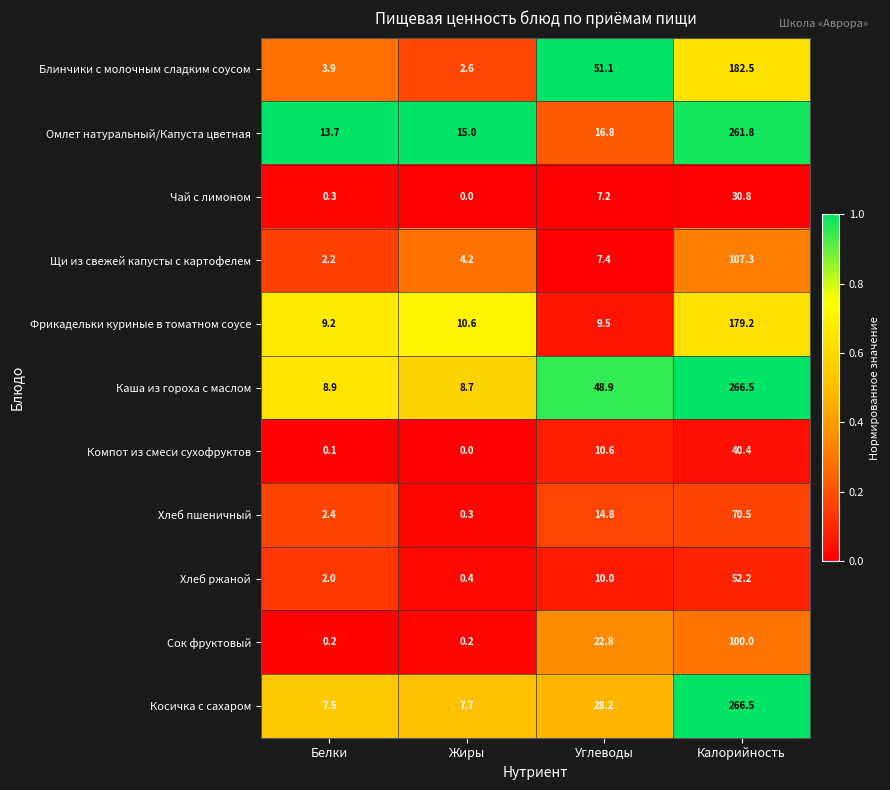

How many categories are shown in the chart?

4